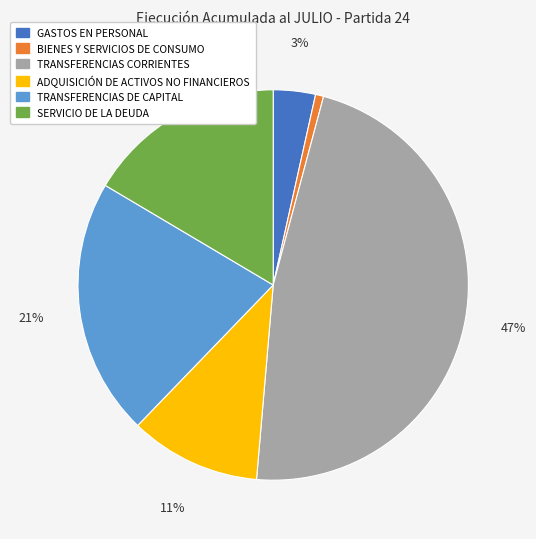

Between BIENES Y SERVICIOS DE CONSUMO and SERVICIO DE LA DEUDA, which is larger?

SERVICIO DE LA DEUDA